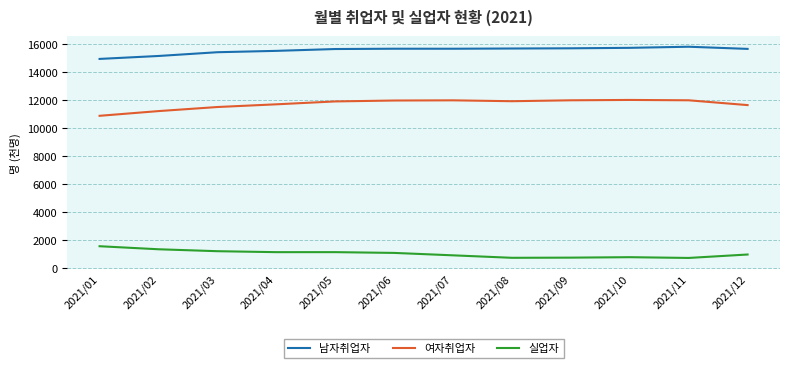

True or false: 여자취업자 and 남자취업자 cross at least once.

False